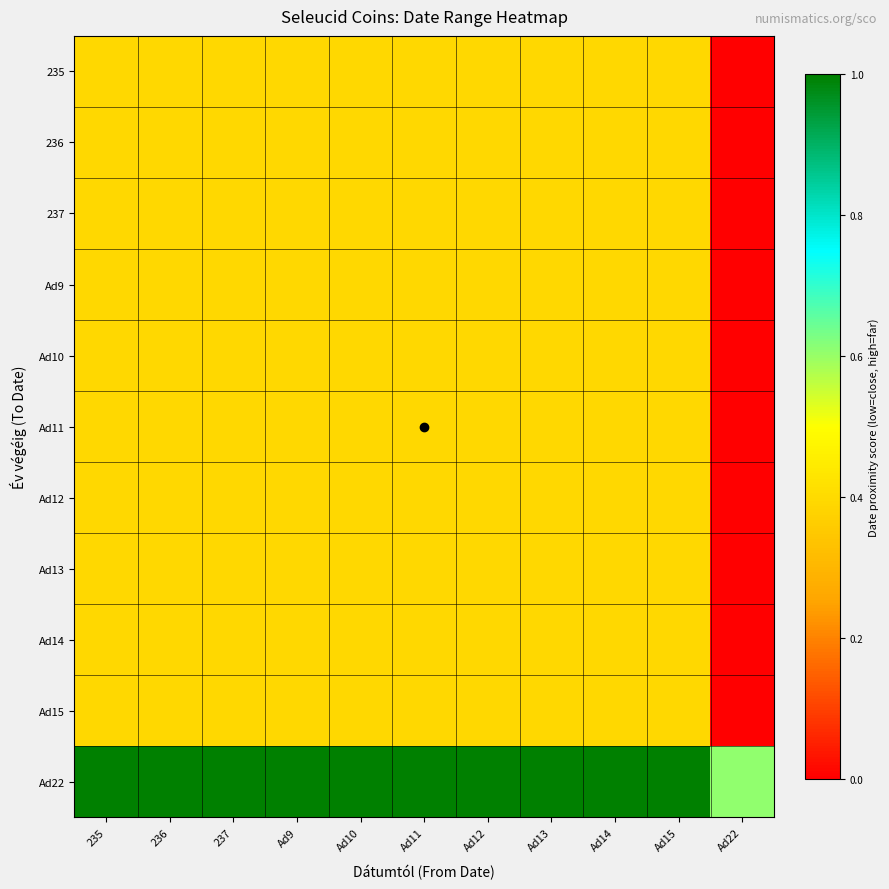

Rank the series by their maximum value, from highest to lowest.

Ad22, 235, 236, 237, Ad9, Ad10, Ad11, Ad12, Ad13, Ad14, Ad15